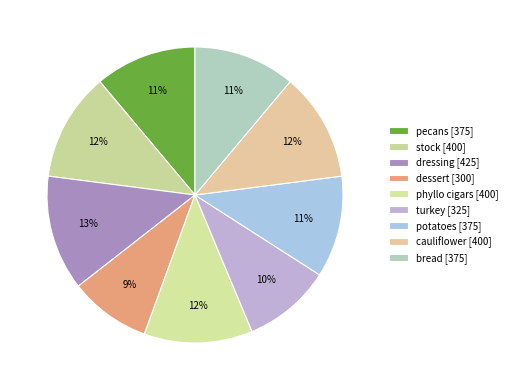

What is the ratio of the value at stock to the value at phyllo cigars?

1.0